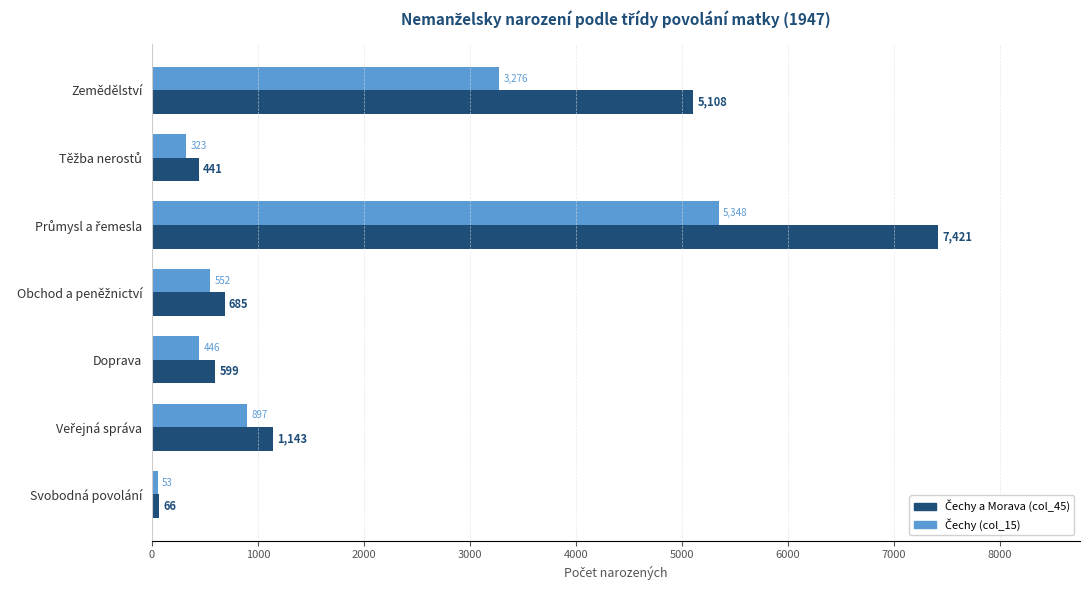

What is the spread (max minus min) of values at Doprava?

153